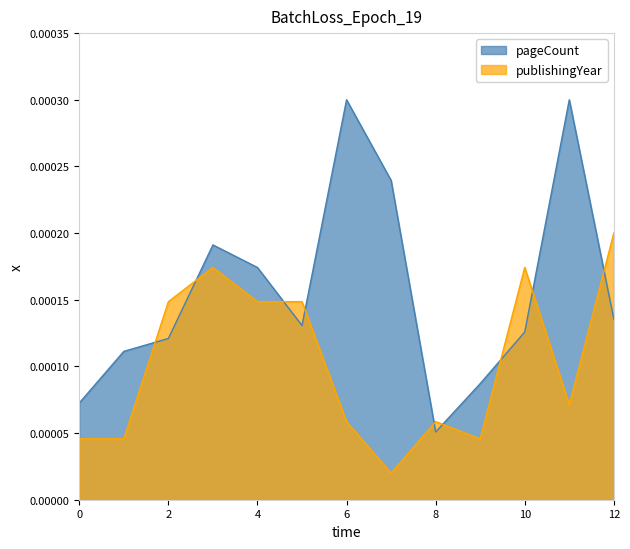

Which series has the widest spread of values?

pageCount